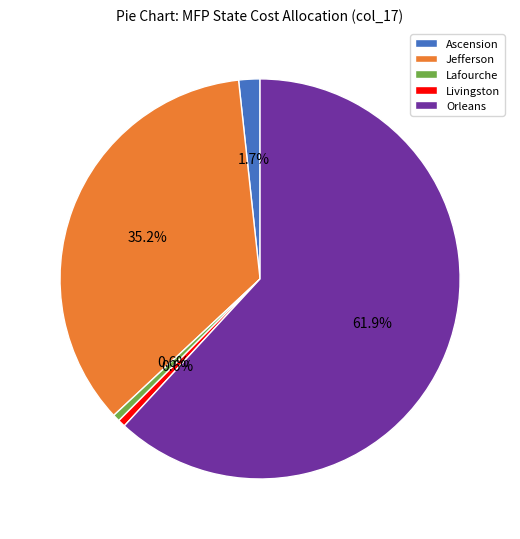

The Orleans slice represents 62% of the pie. True or false?

True